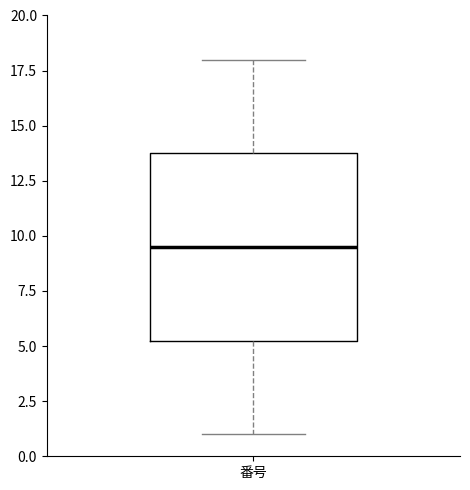

Where does the upper whisker of the box for 番号 end on the y-axis? The values are not printed on the chart, so give them approximately, as read against the axis.

18.0